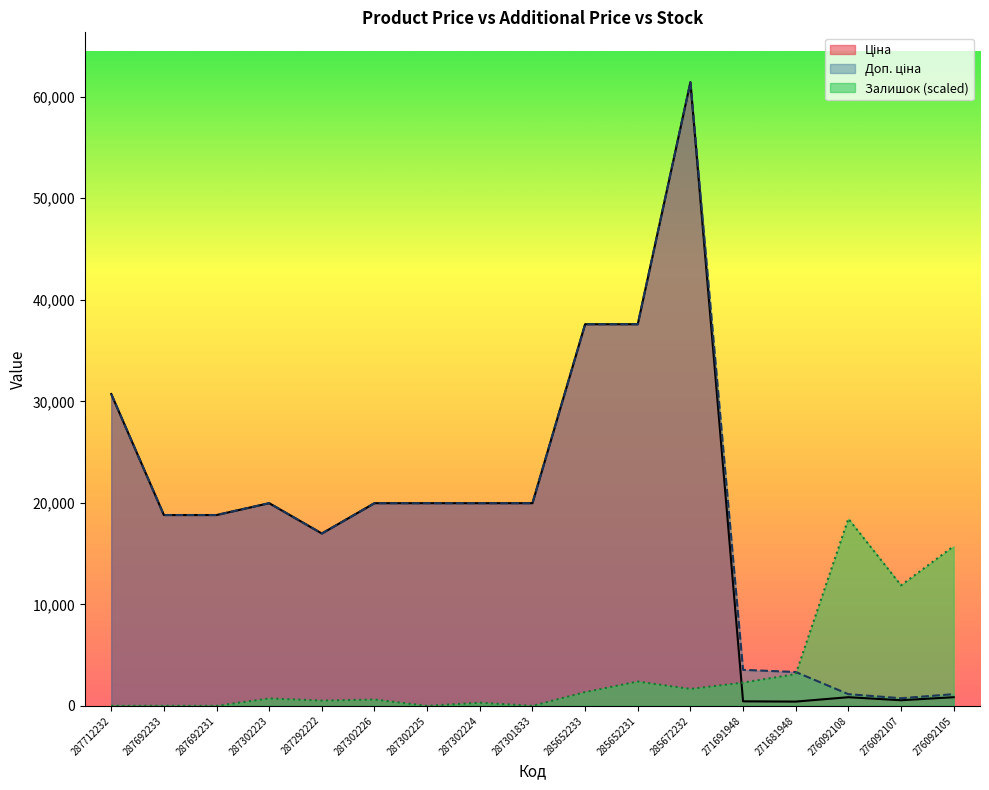

Rank the categories by Доп. ціна value from lowest to highest.

276092107, 276092108, 276092105, 271681948, 271691948, 287292222, 287692233, 287692231, 287302223, 287302226, 287302225, 287302224, 287301833, 287712232, 285652233, 285652231, 285672232